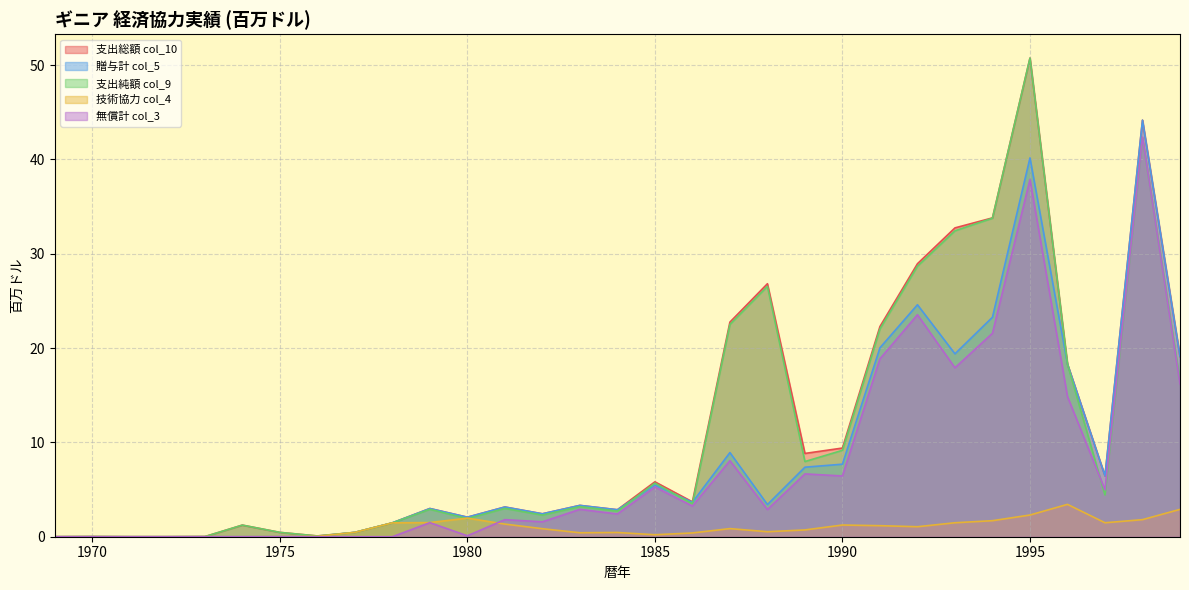

How many categories are shown in the chart?

31